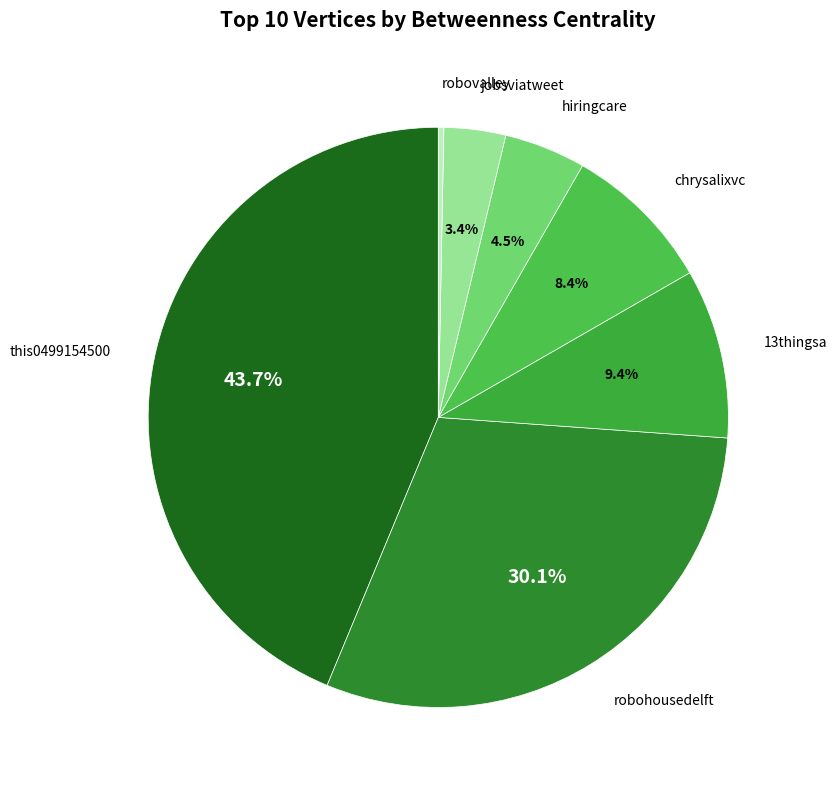

Does jobsviatweet represent more than half of the total?

No